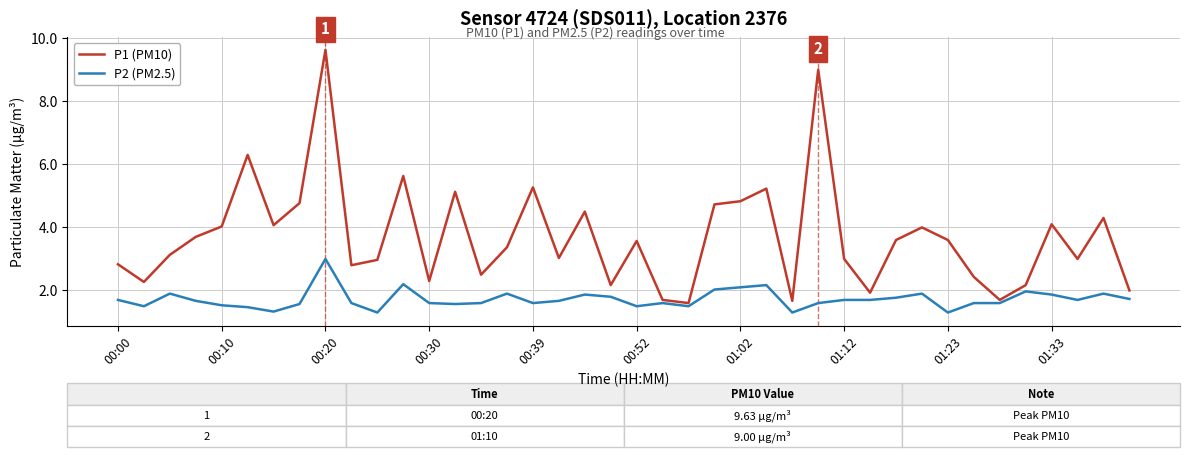

Which series has the largest total across all categories?

P1 (PM10)